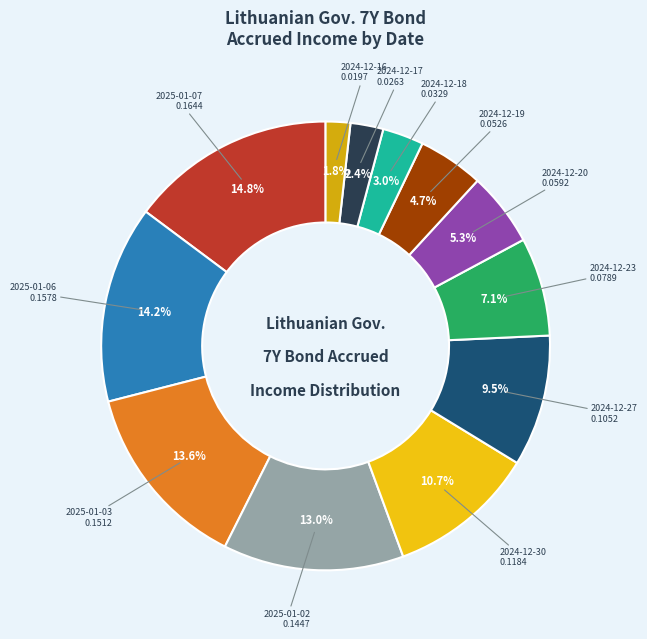

Between 2024-12-16 and 2024-12-20, which is larger?

2024-12-20